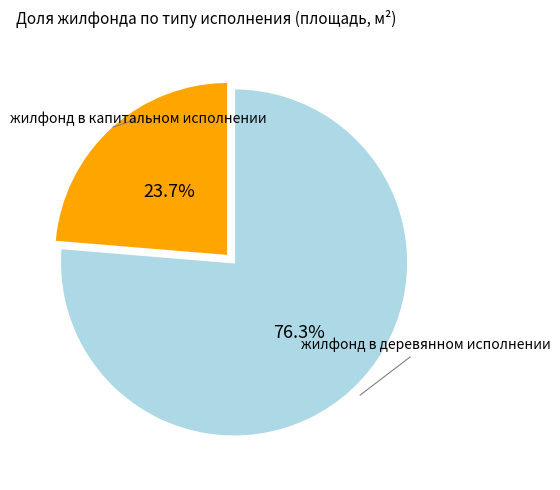

Is there any slice that represents more than half of the pie?

Yes